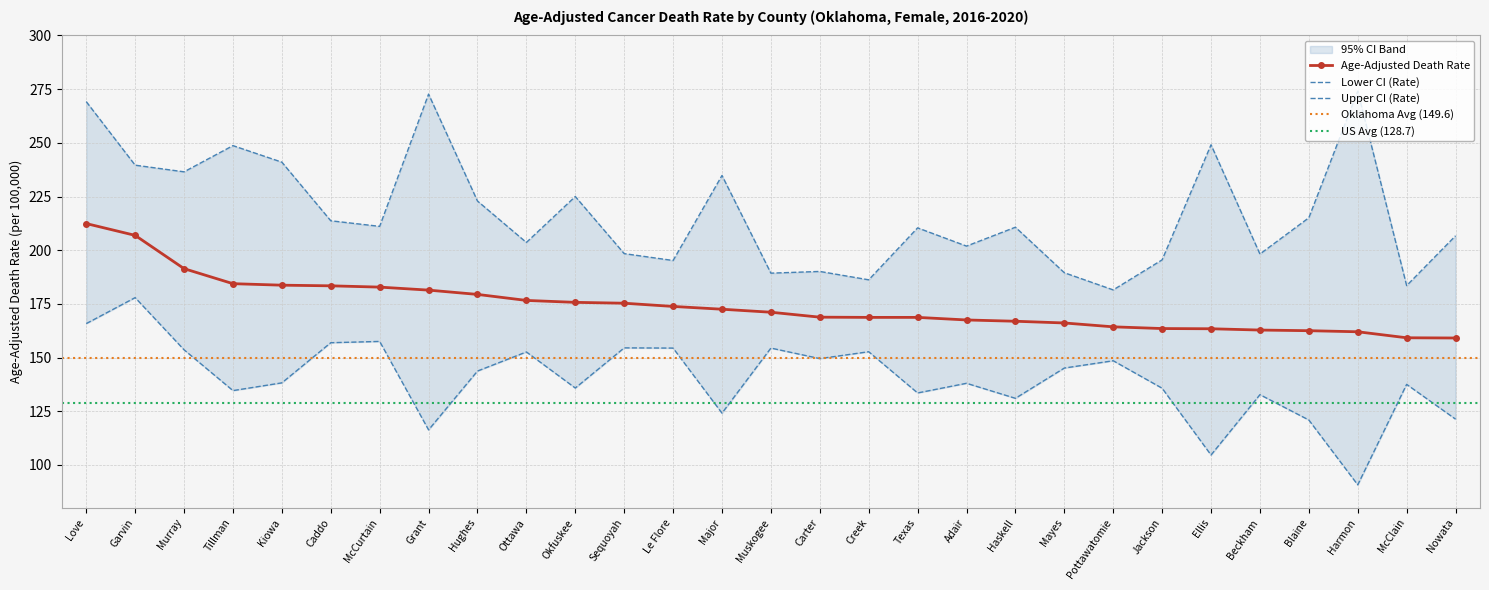

What is the difference between the maximum and minimum values in the Age-Adjusted Death Rate series?

53.3